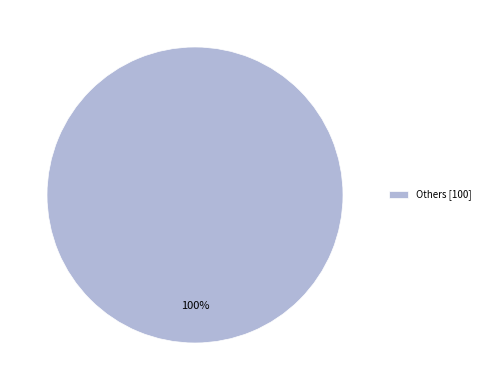

Is there any slice that represents more than half of the pie?

Yes